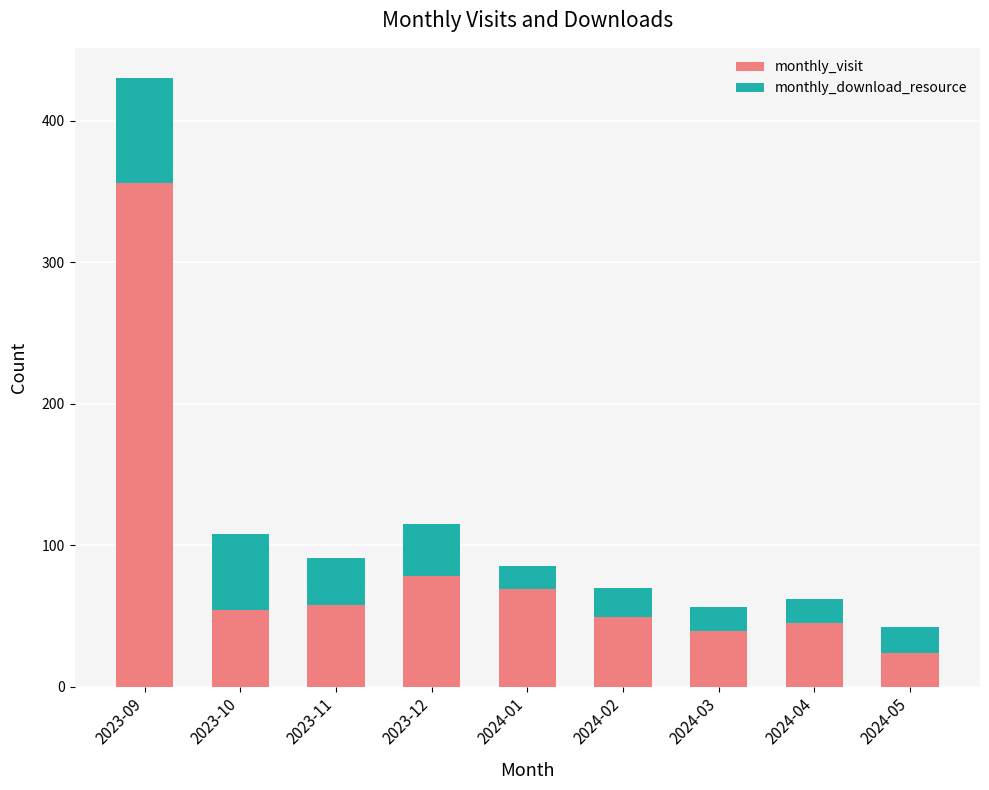

What is the sum of all monthly_visit values?

772